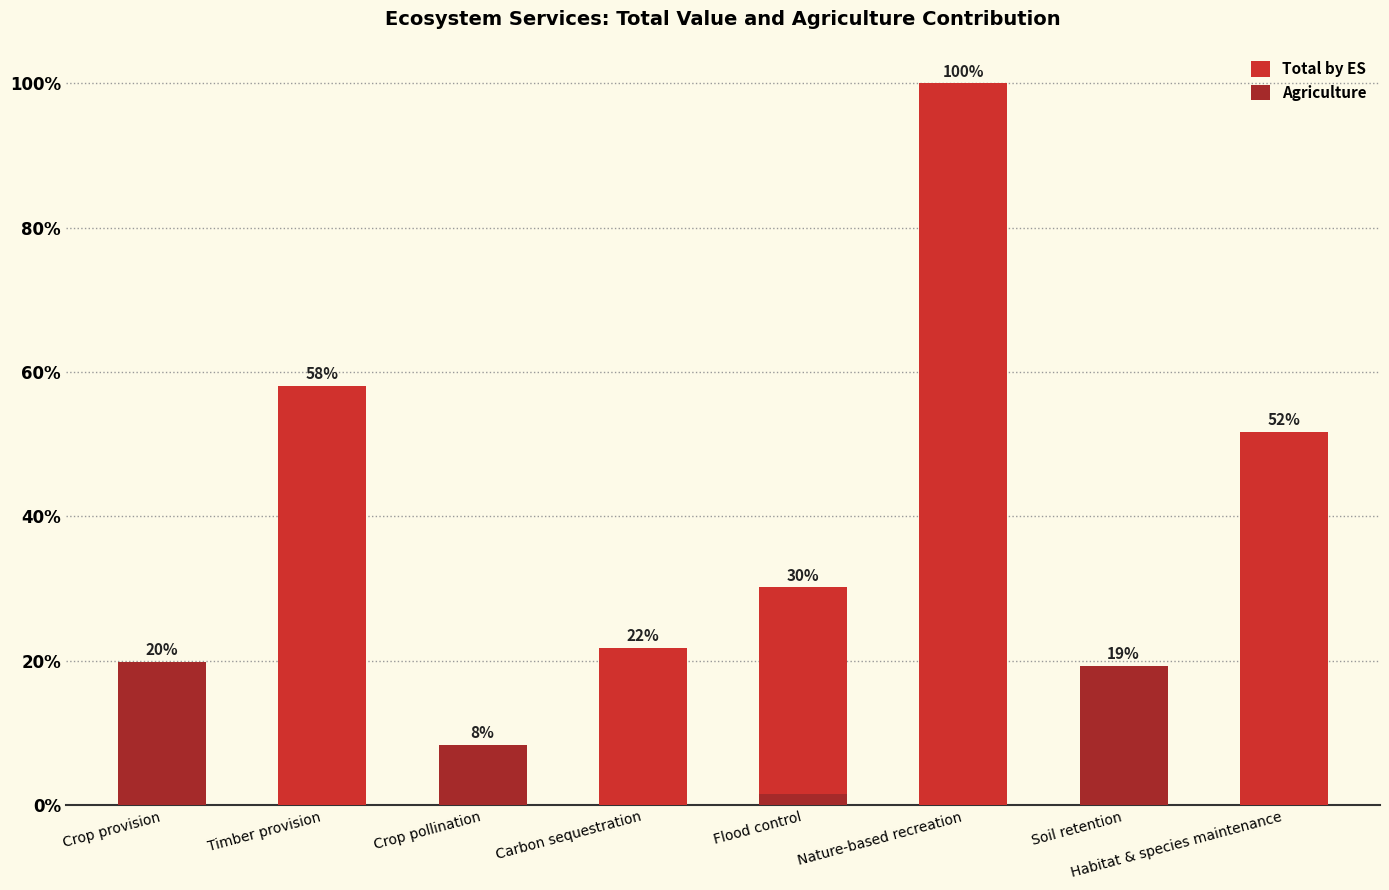

Reading right to left, transcribe all the data shown in this chart.

Total by ES: Habitat & species maintenance=20189.7	Soil retention=7528.6	Nature-based recreation=39063.1	Flood control=11788.0	Carbon sequestration=8514.0	Crop pollination=3250.3	Timber provision=22675.4	Crop provision=7743.1
Agriculture: Habitat & species maintenance=0.0	Soil retention=7528.6	Nature-based recreation=0.0	Flood control=620.3	Carbon sequestration=0.0	Crop pollination=3250.3	Timber provision=0.0	Crop provision=7743.1